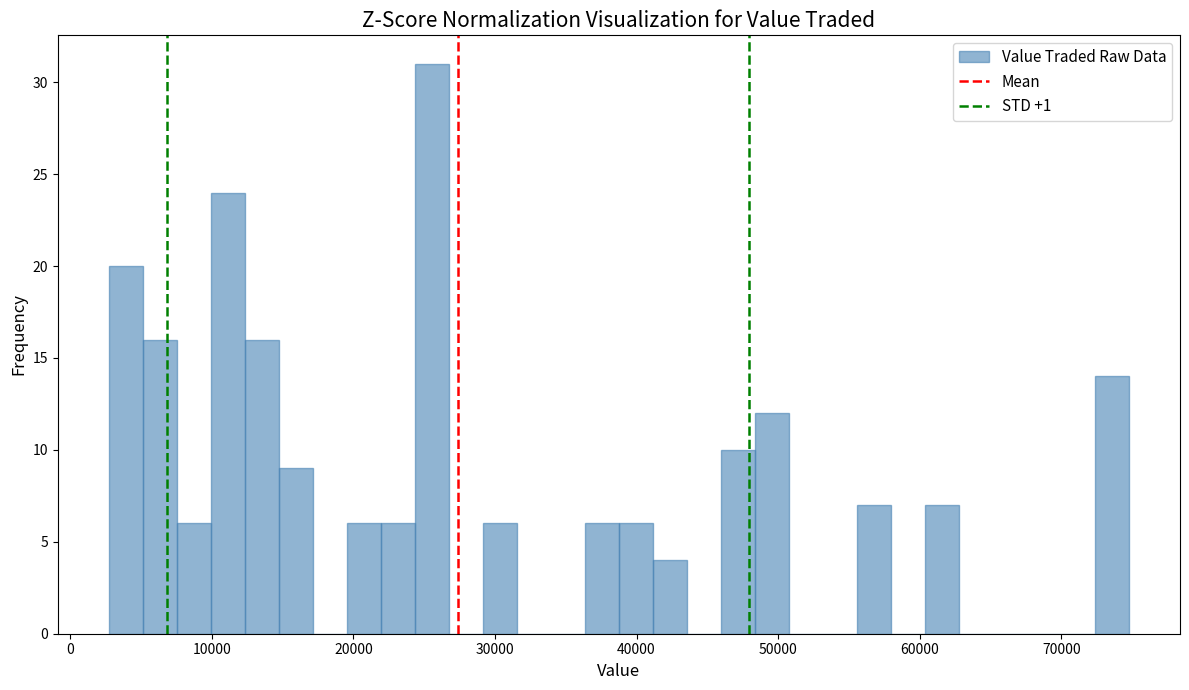

Around what value on the x-axis is the tallest bar? Give the approximate position of its centre, as read against the axis.

26000